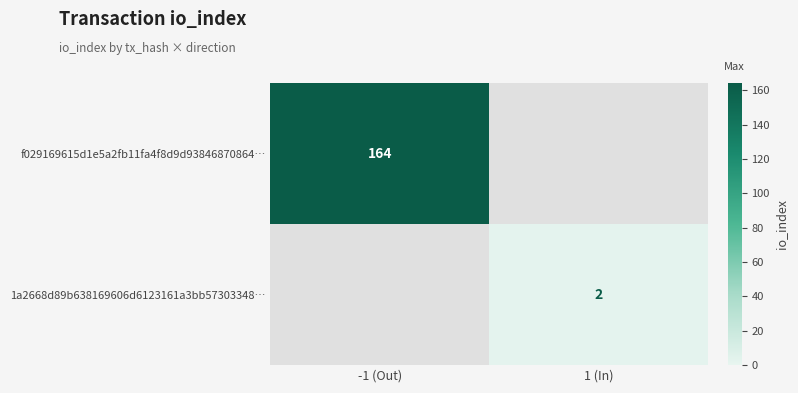

Is it true that 1a2668d89b638169606d6123161a3bb57303348… equals 1 at 1 (In)?

False